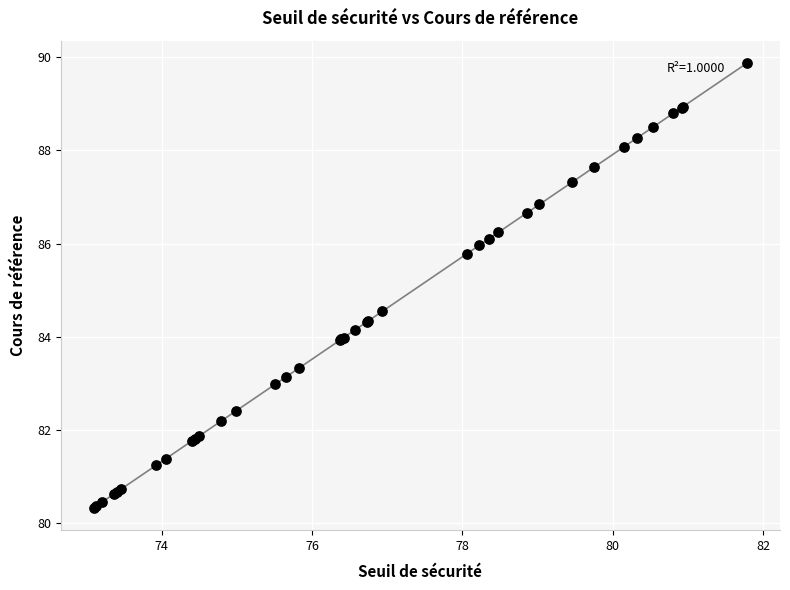

What Y value in the scatter plot is closest to 85?

84.5